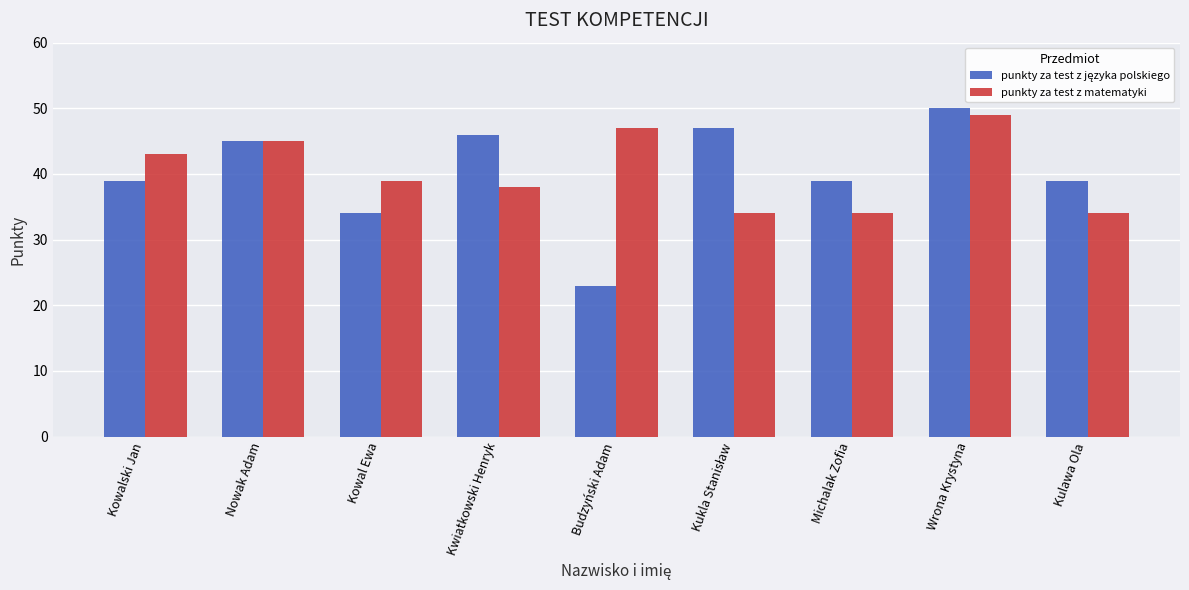

How many series are shown in this chart?

2